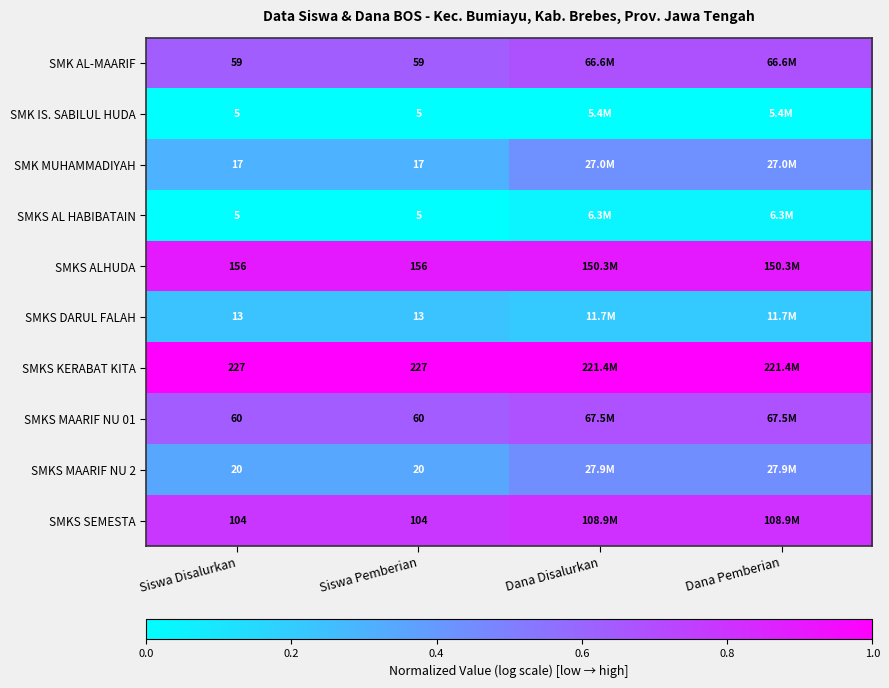

What is the total value across all series at Siswa Pemberian?

666.0